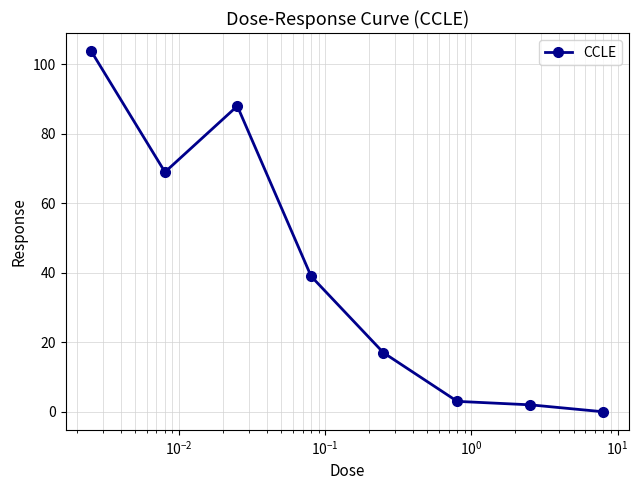

Reading left to right, extract all data points from this chart.

103.8	69.0	88.0	39.0	17.0	3.0	2.0	0.0